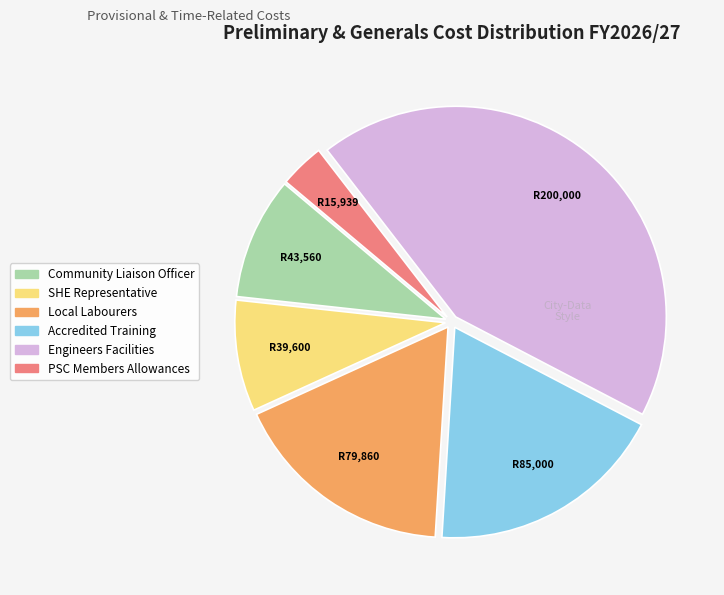

Do Accredited Training and PSC Members Allowances together represent more than half of the pie?

No